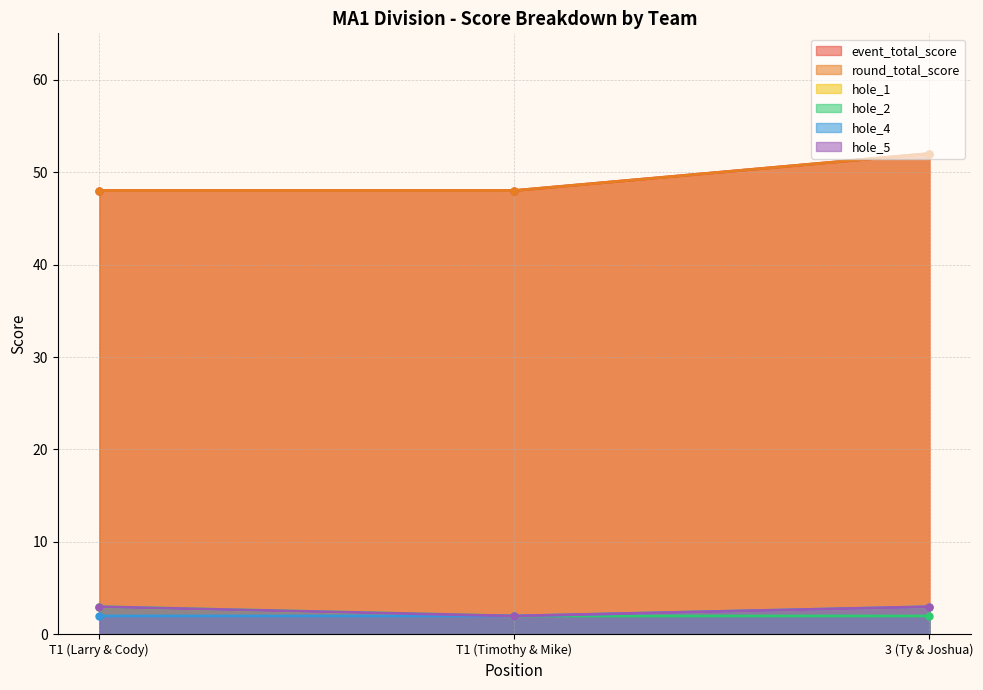

Reading left to right, extract all data points from this chart.

event_total_score: 48	48	52
round_total_score: 48	48	52
hole_1: 3	2	3
hole_2: 3	2	2
hole_4: 2	2	3
hole_5: 3	2	3